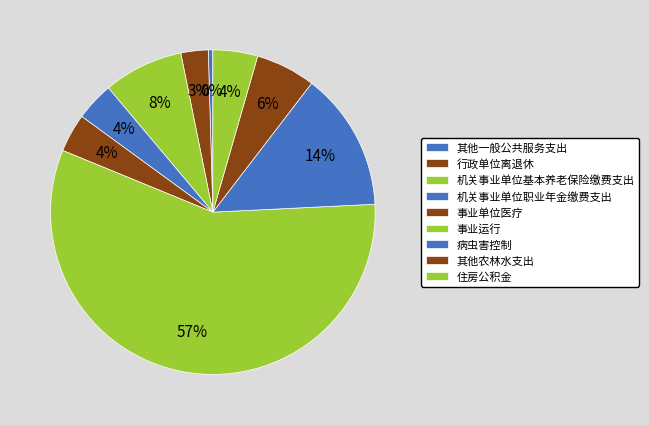

Count the number of slices in the pie.

9